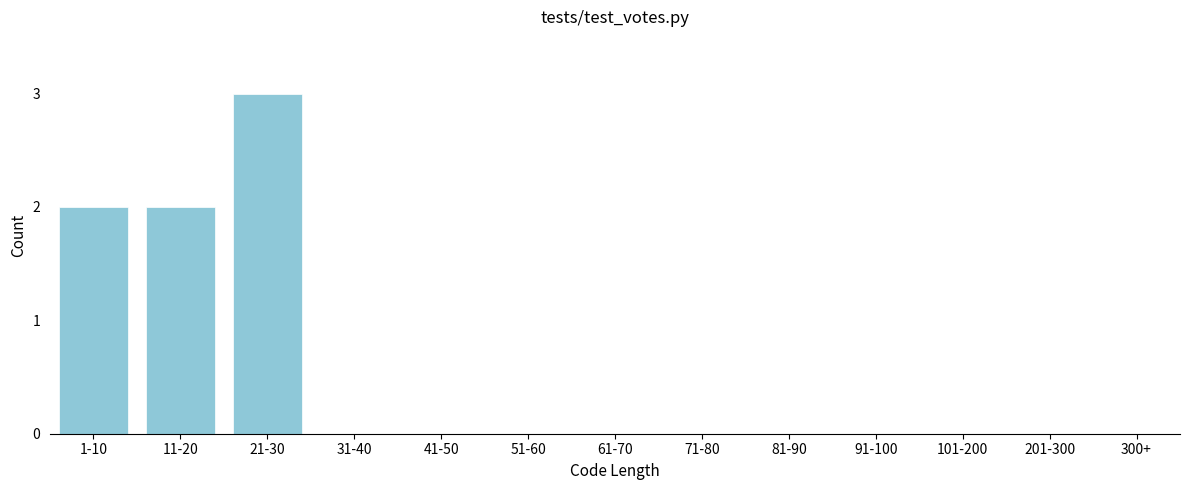

Reading left to right, what are all the values shown in this chart?

1-10=2	11-20=2	21-30=3	31-40=0	41-50=0	51-60=0	61-70=0	71-80=0	81-90=0	91-100=0	101-200=0	201-300=0	300+=0